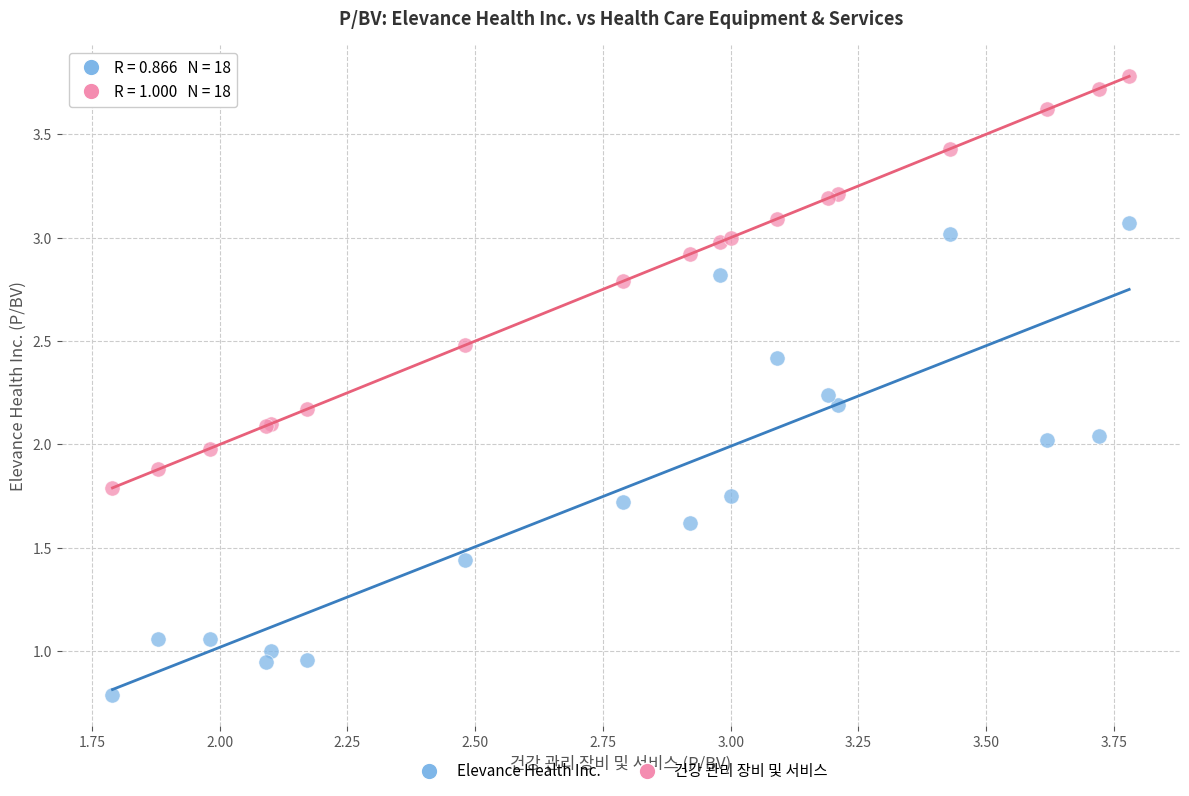

Which series reaches the maximum Y coordinate?

건강 관리 장비 및 서비스